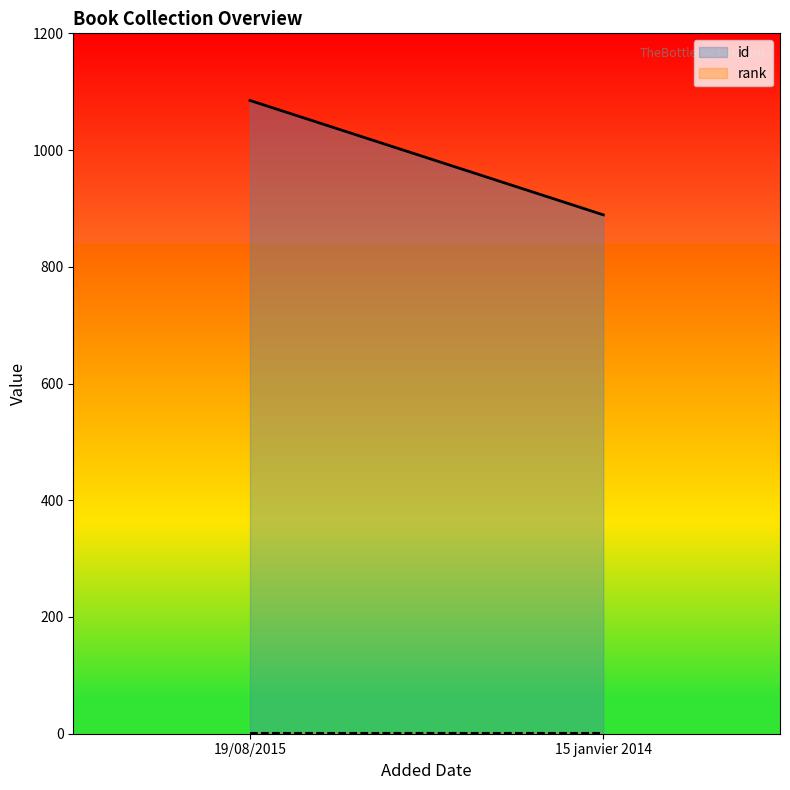

Rank the series at 15 janvier 2014 from lowest to highest value.

rank, id